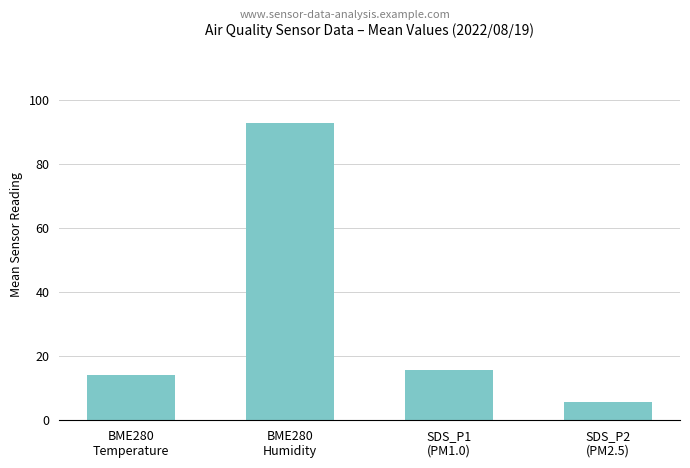

What is the minimum value shown in the chart?

5.7